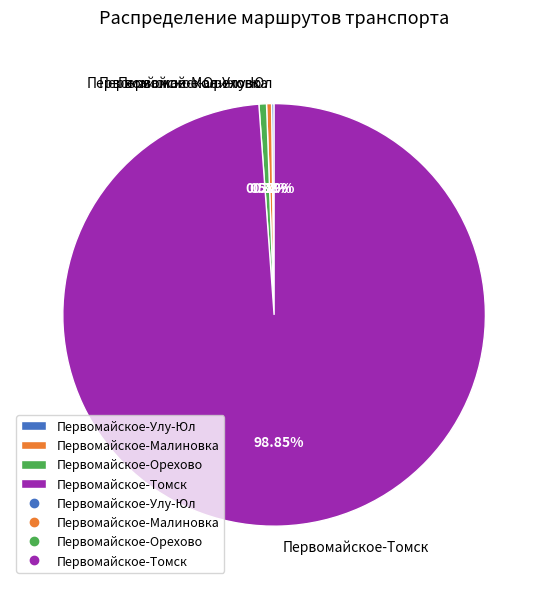

Which category has the biggest portion of the pie?

Первомайское-Томск